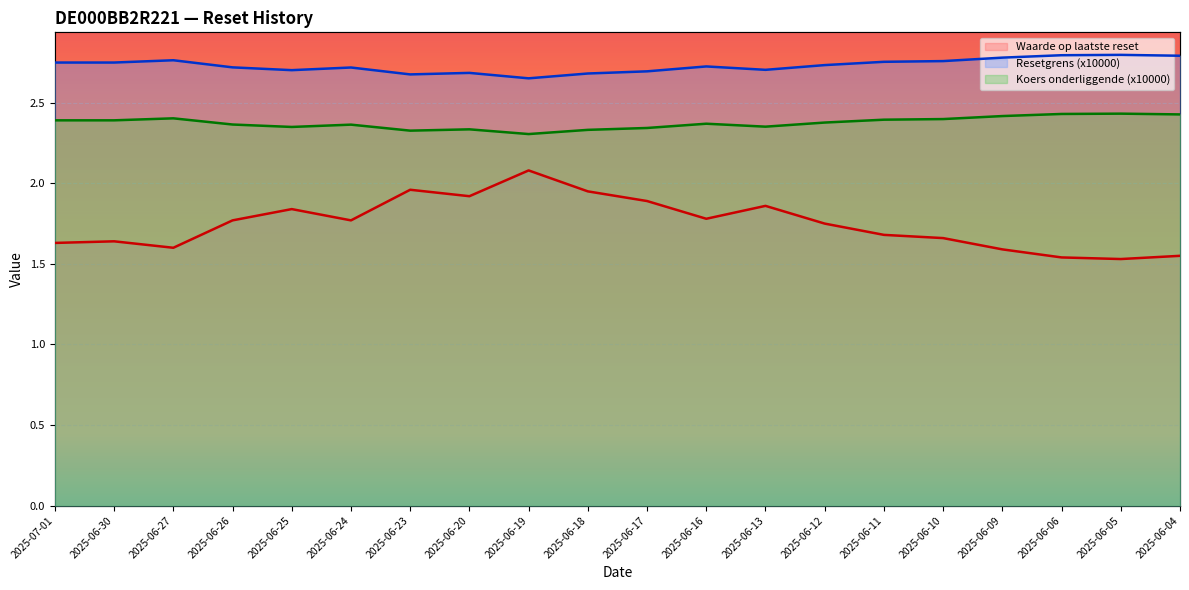

Which series changed the most between 2025-06-30 and 2025-06-06?

Waarde op laatste reset